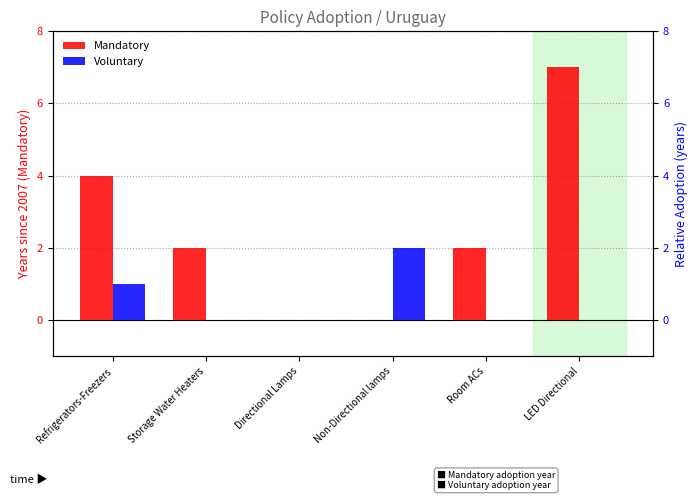

Does the chart contain any negative values?

No